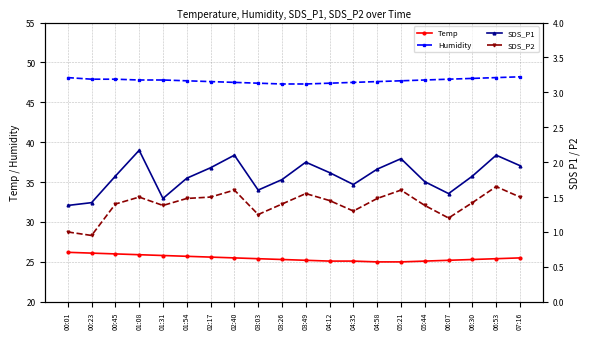

What are all the series names shown in the legend?

Temp, Humidity, SDS_P1, SDS_P2